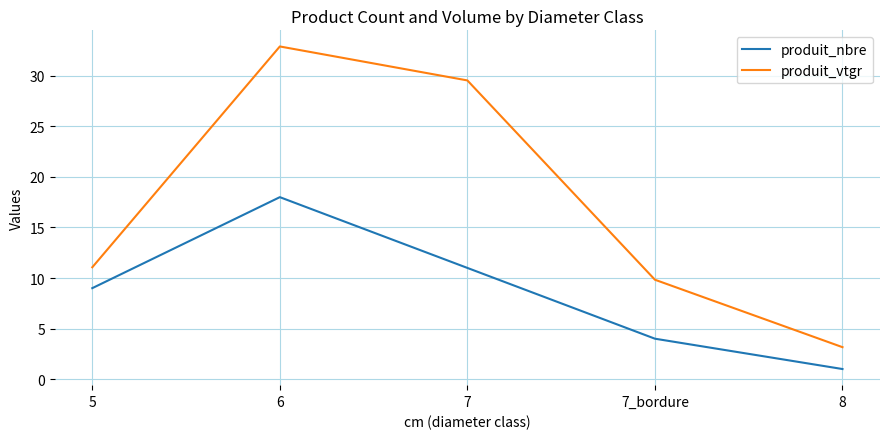

Which series changed the most between 5 and 7?

produit_vtgr